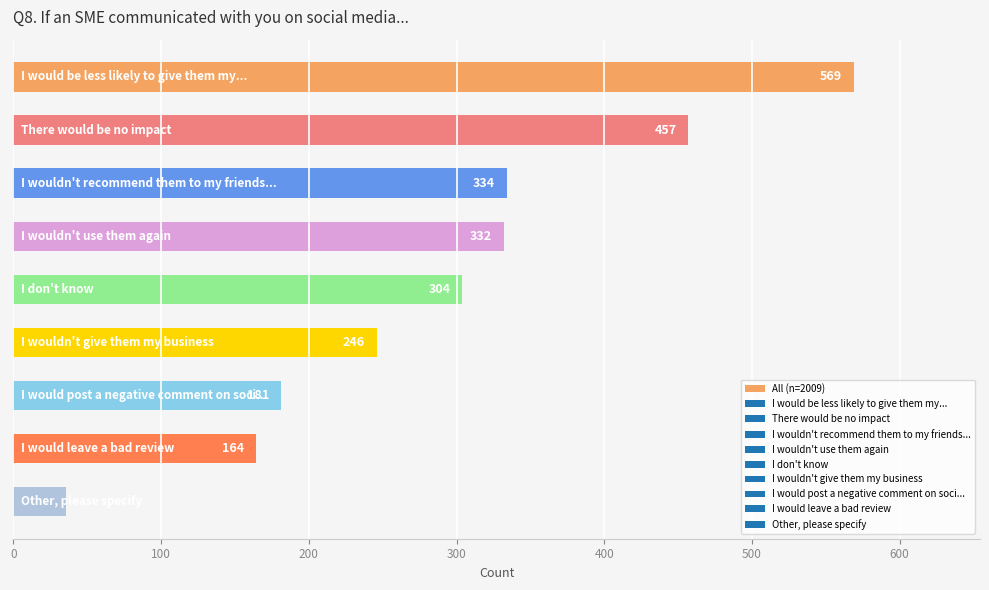

What is the value of the 9th bar from the top?

36